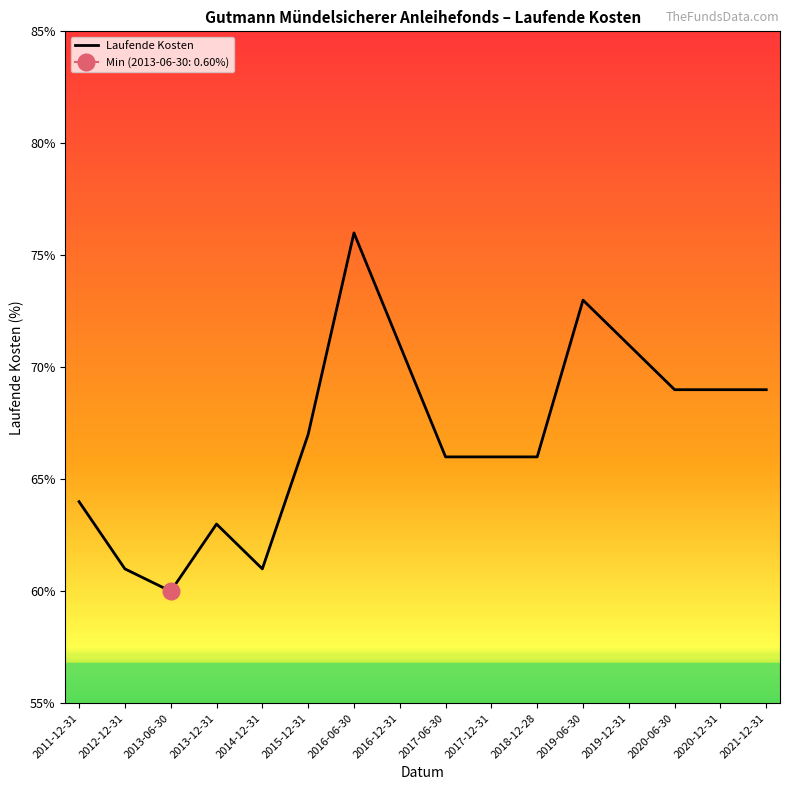

How many lines are shown in the chart?

1